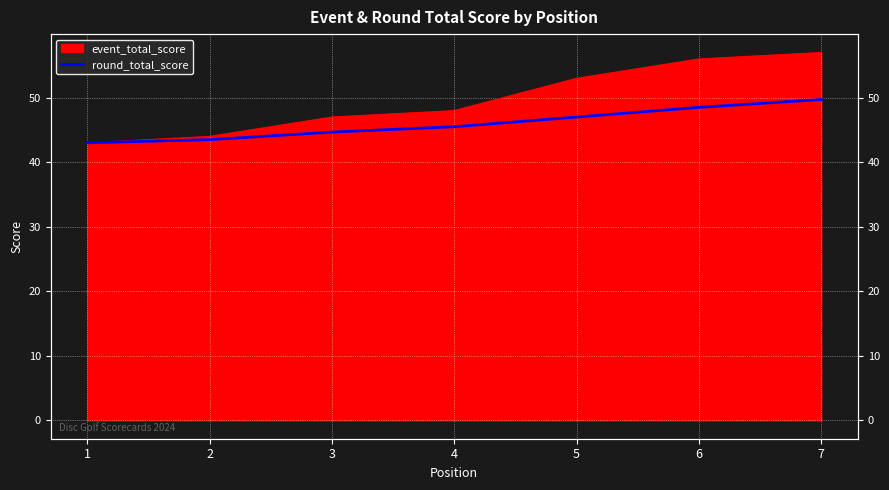

At which category does the chart reach its minimum across all series?

1